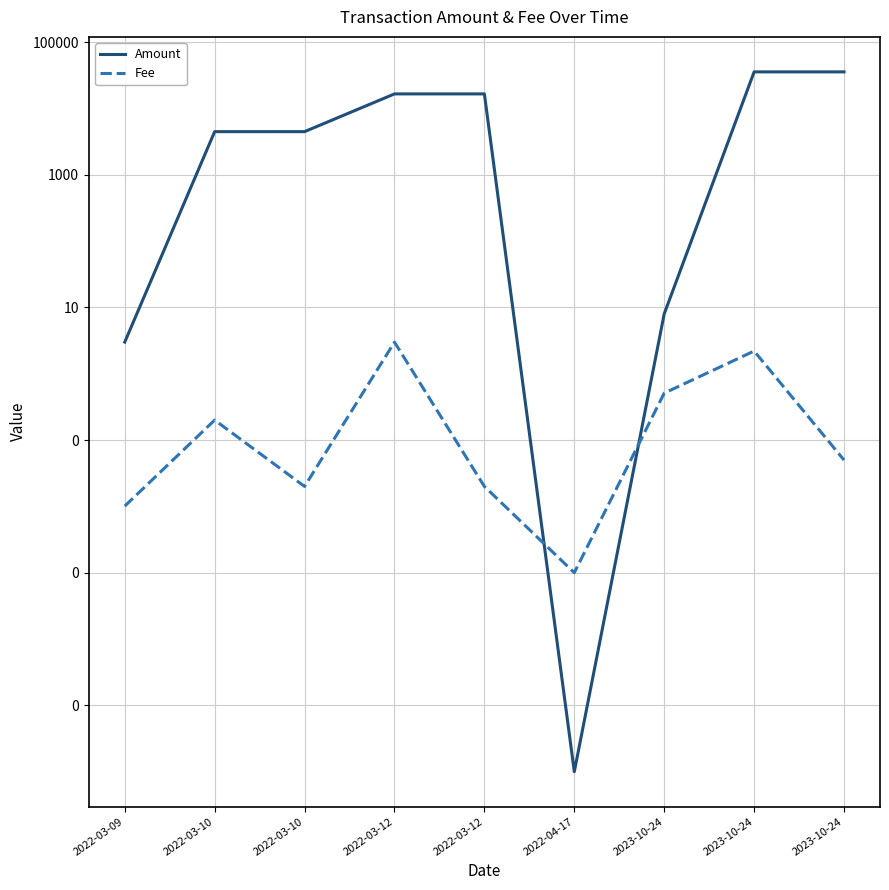

List the series in order of their peak value, lowest first.

Fee, Amount